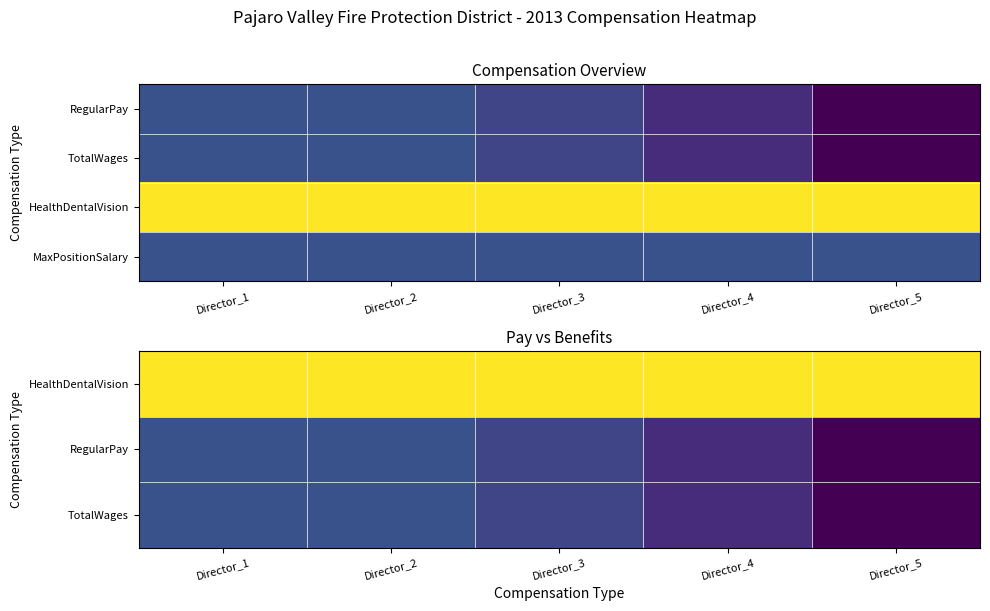

Which category has the lowest value across all series?

Director_5